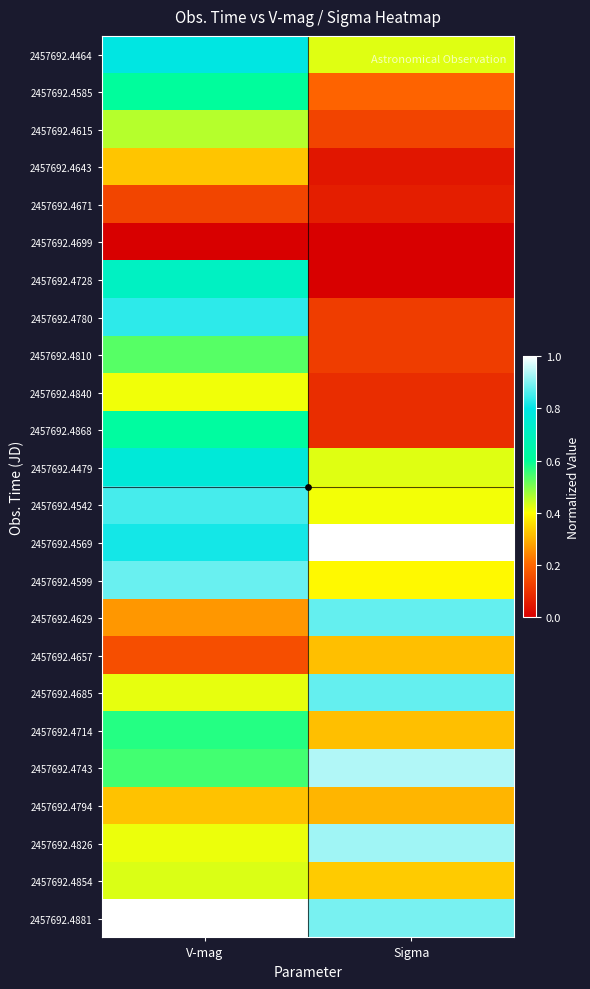

Reading left to right, transcribe all the data shown in this chart.

2457692.4464: V-mag=0.8	Sigma=0.4
2457692.4585: V-mag=0.6	Sigma=0.2
2457692.4615: V-mag=0.5	Sigma=0.1
2457692.4643: V-mag=0.3	Sigma=0.0
2457692.4671: V-mag=0.1	Sigma=0.1
2457692.4699: V-mag=0.0	Sigma=0.0
2457692.4728: V-mag=0.7	Sigma=0.0
2457692.4780: V-mag=0.8	Sigma=0.1
2457692.4810: V-mag=0.5	Sigma=0.1
2457692.4840: V-mag=0.4	Sigma=0.1
2457692.4868: V-mag=0.6	Sigma=0.1
2457692.4479: V-mag=0.8	Sigma=0.4
2457692.4542: V-mag=0.9	Sigma=0.4
2457692.4569: V-mag=0.8	Sigma=1.0
2457692.4599: V-mag=0.9	Sigma=0.4
2457692.4629: V-mag=0.3	Sigma=0.9
2457692.4657: V-mag=0.2	Sigma=0.3
2457692.4685: V-mag=0.4	Sigma=0.9
2457692.4714: V-mag=0.6	Sigma=0.3
2457692.4743: V-mag=0.5	Sigma=0.9
2457692.4794: V-mag=0.3	Sigma=0.3
2457692.4826: V-mag=0.4	Sigma=0.9
2457692.4854: V-mag=0.4	Sigma=0.3
2457692.4881: V-mag=1.0	Sigma=0.9